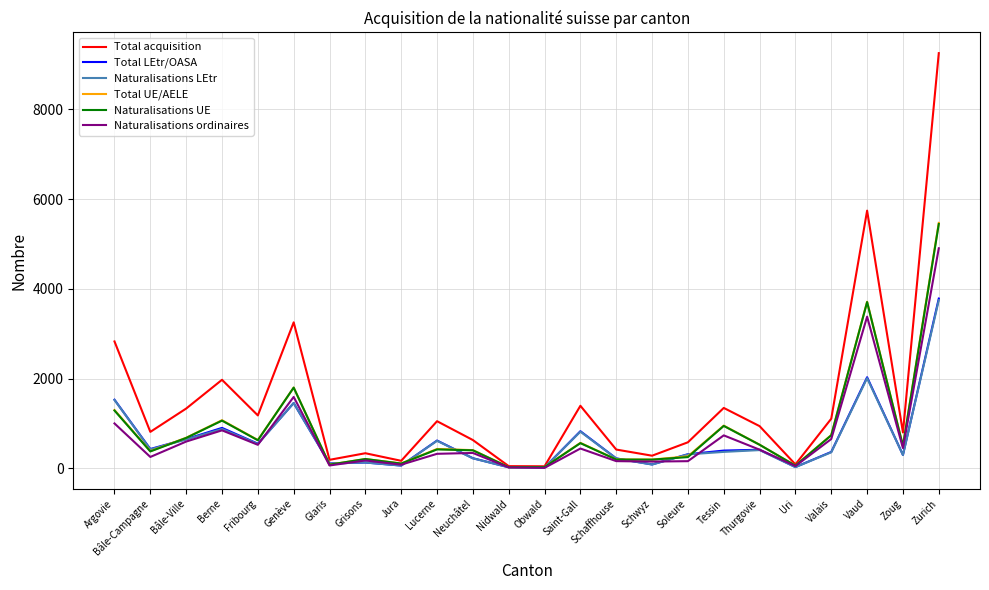

At which category does the chart reach its peak across all series?

Zurich